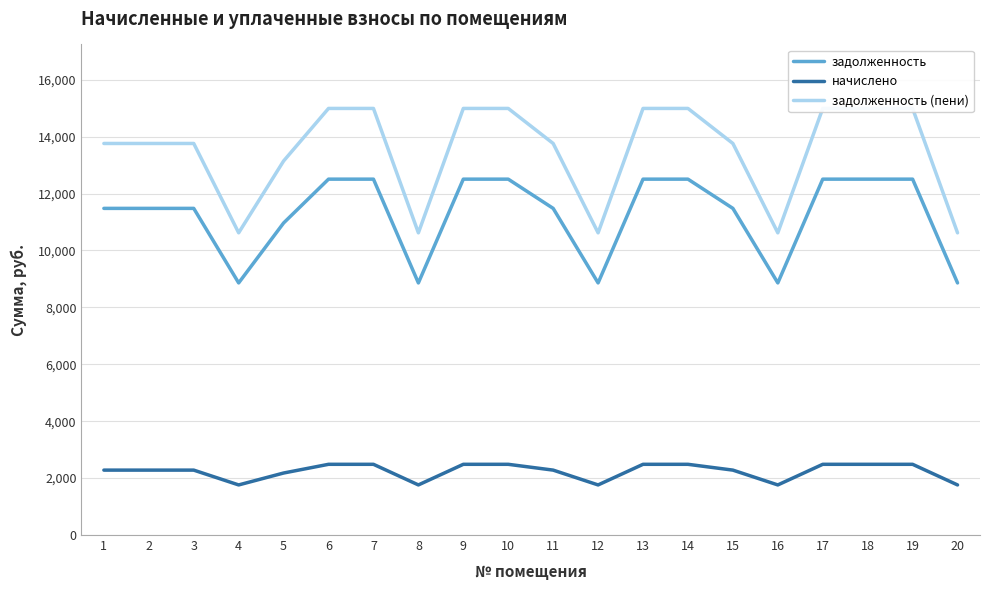

How many interior local valleys does the задолженность (пени) series have?

4